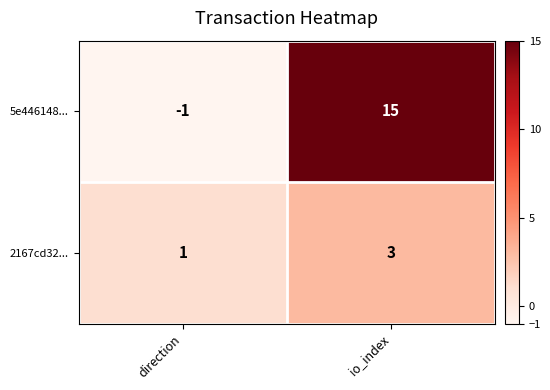

Reading left to right, transcribe all the data shown in this chart.

5e446148...: -1	15
2167cd32...: 1	3